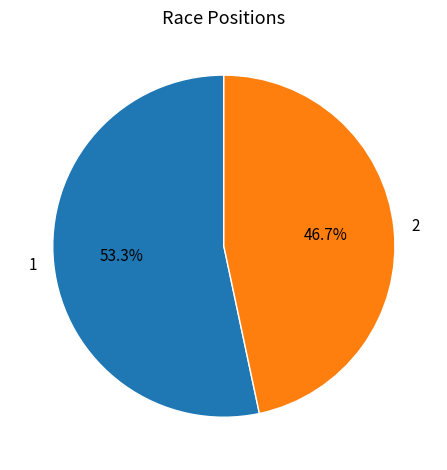

How many segments does this pie chart have?

2